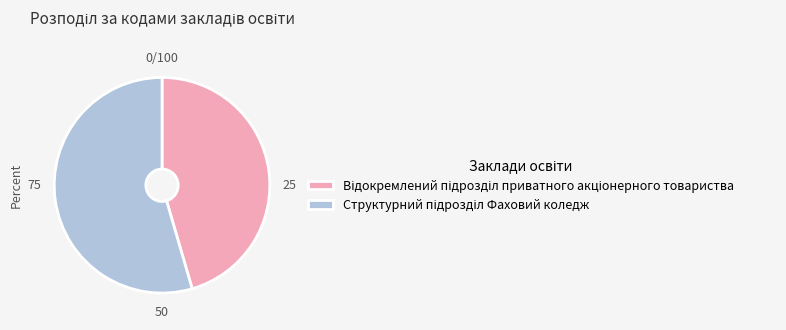

Is there any slice that represents more than half of the pie?

Yes